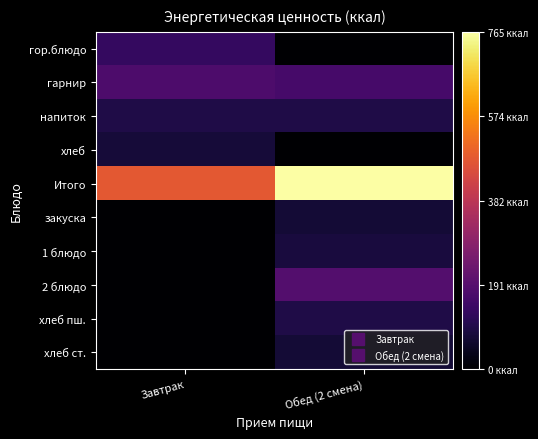

Between Завтрак and Обед (2 смена), which is larger?

Завтрак